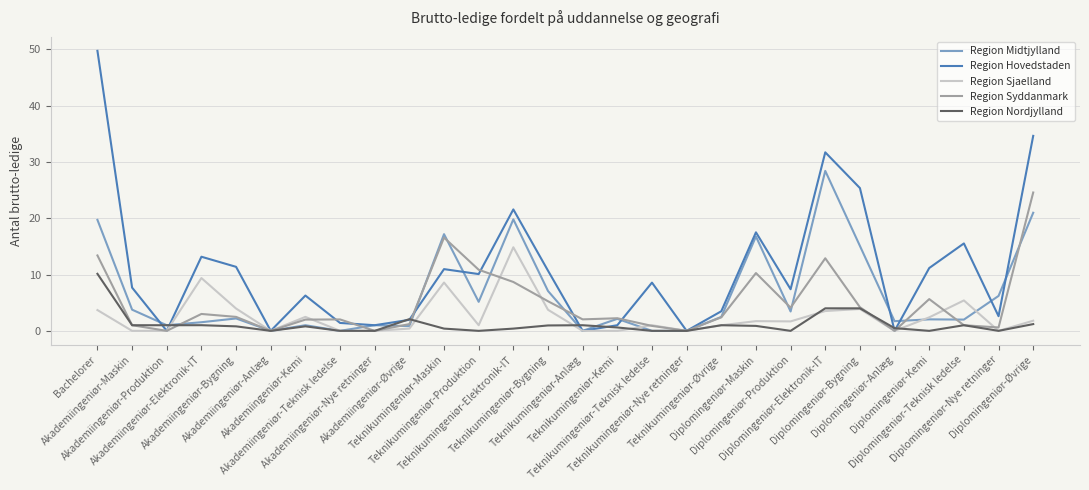

After their last crossing, which series has the higher values: Region Syddanmark or Region Sjaelland?

Region Syddanmark